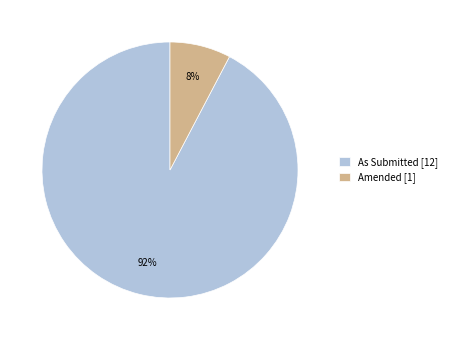

To the nearest percent, what portion does As Submitted represent?

92%